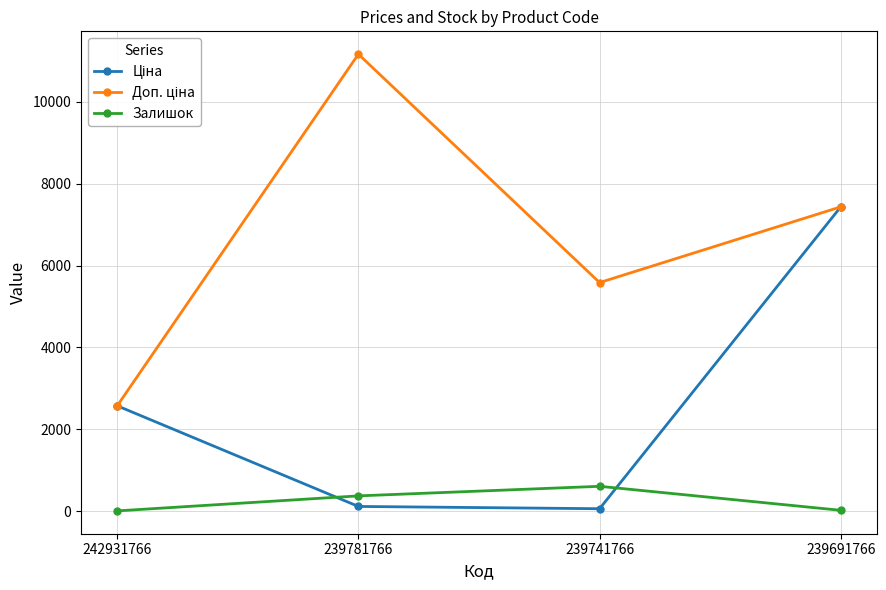

What is the spread (max minus min) of values at 239691766?

7419.2